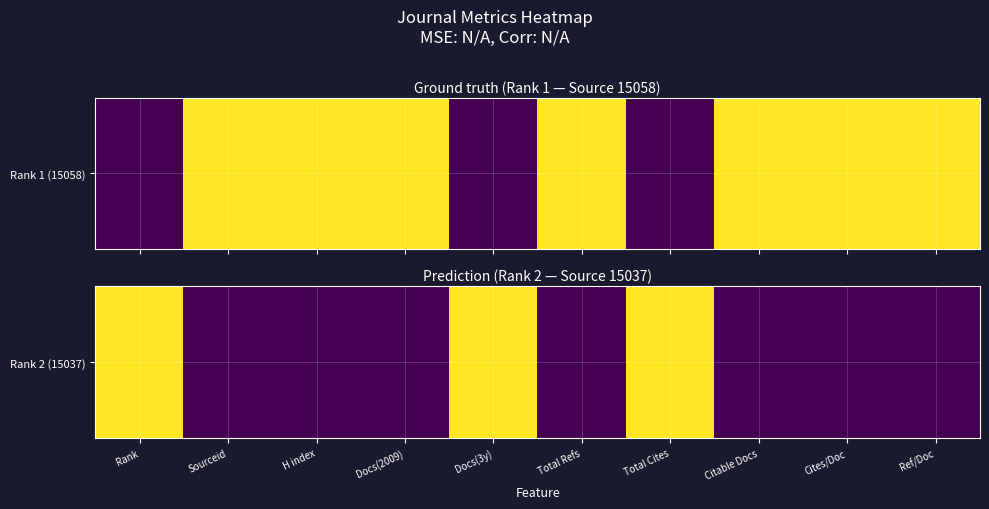

Reading left to right, transcribe all the data shown in this chart.

Rank=1	Sourceid=0	H index=0	Docs(2009)=0	Docs(3y)=1	Total Refs=0	Total Cites=1	Citable Docs=0	Cites/Doc=0	Ref/Doc=0